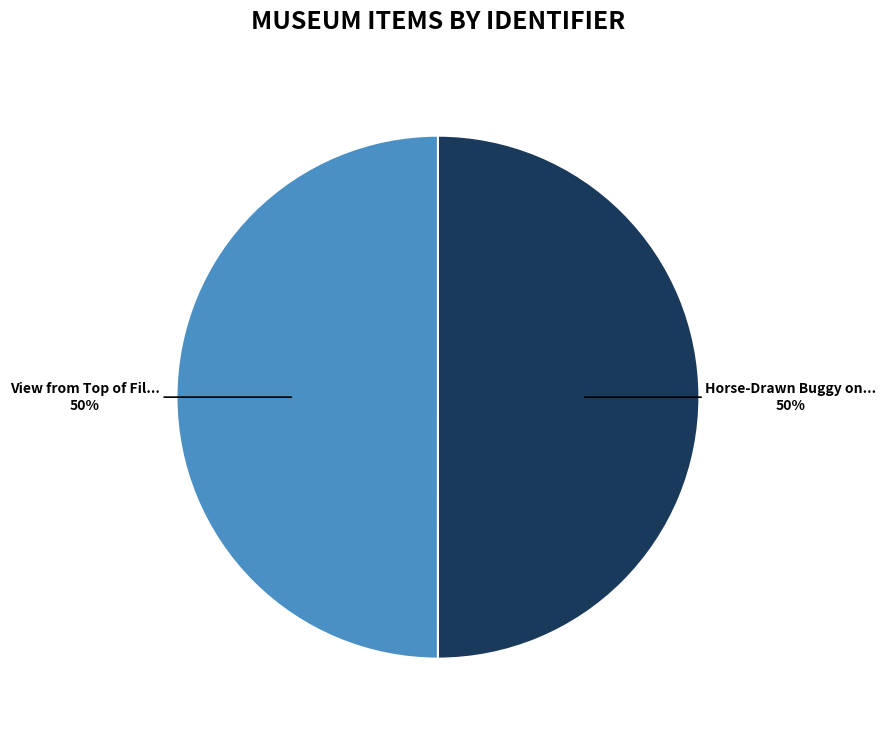

To the nearest percent, what is the average slice percentage?

50%